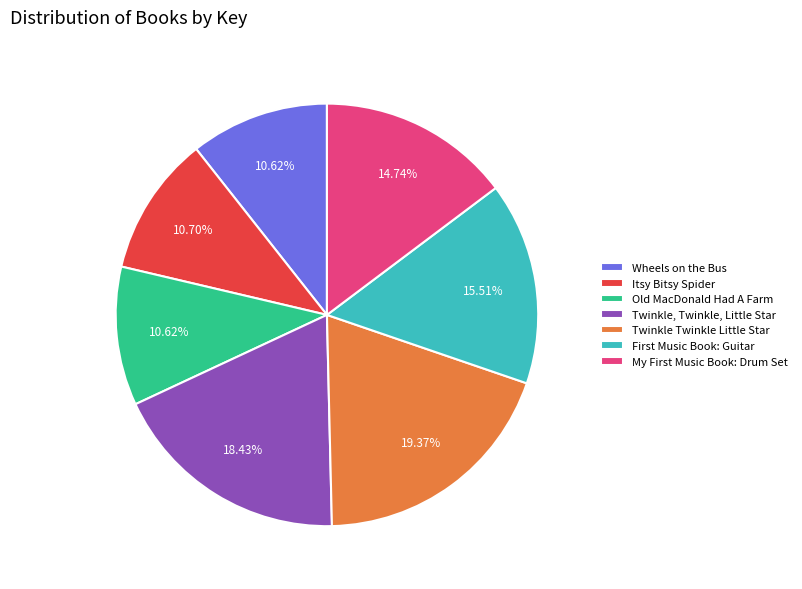

To the nearest percent, what percentage of the pie is Wheels on the Bus?

11%